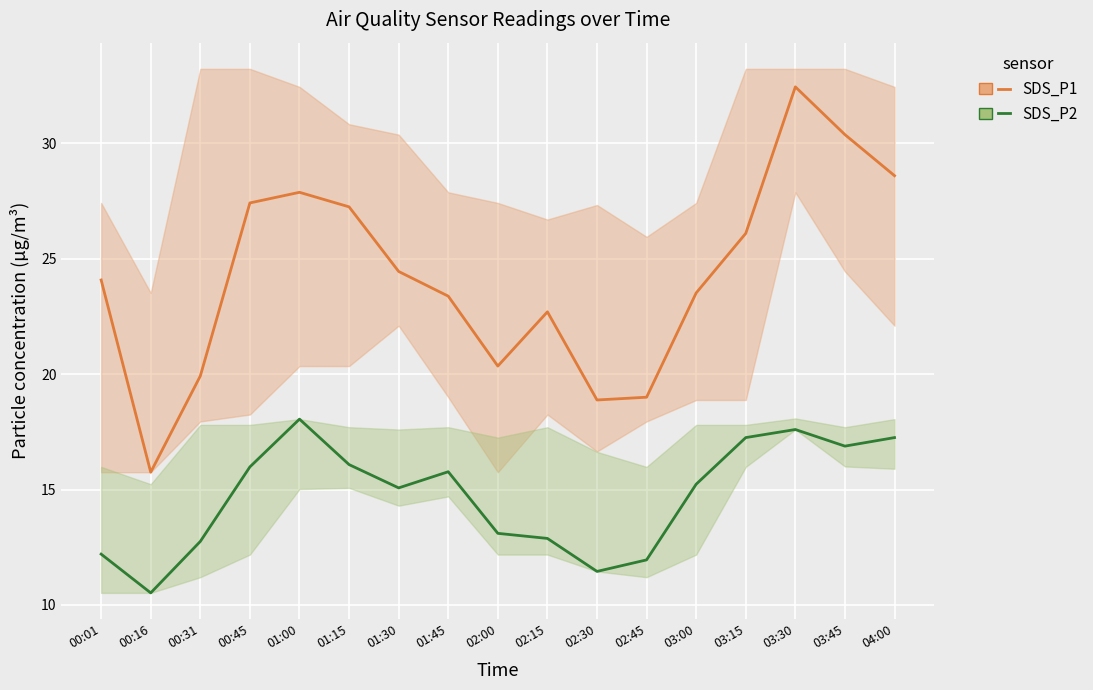

What are all the series names shown in the legend?

SDS_P1, SDS_P2